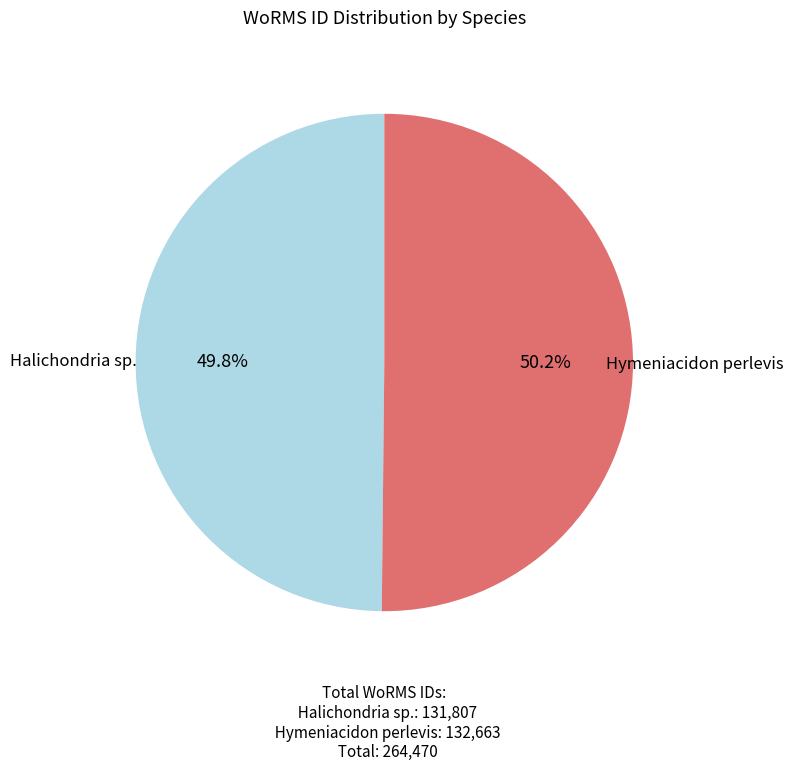

How many slices are in this pie chart?

2